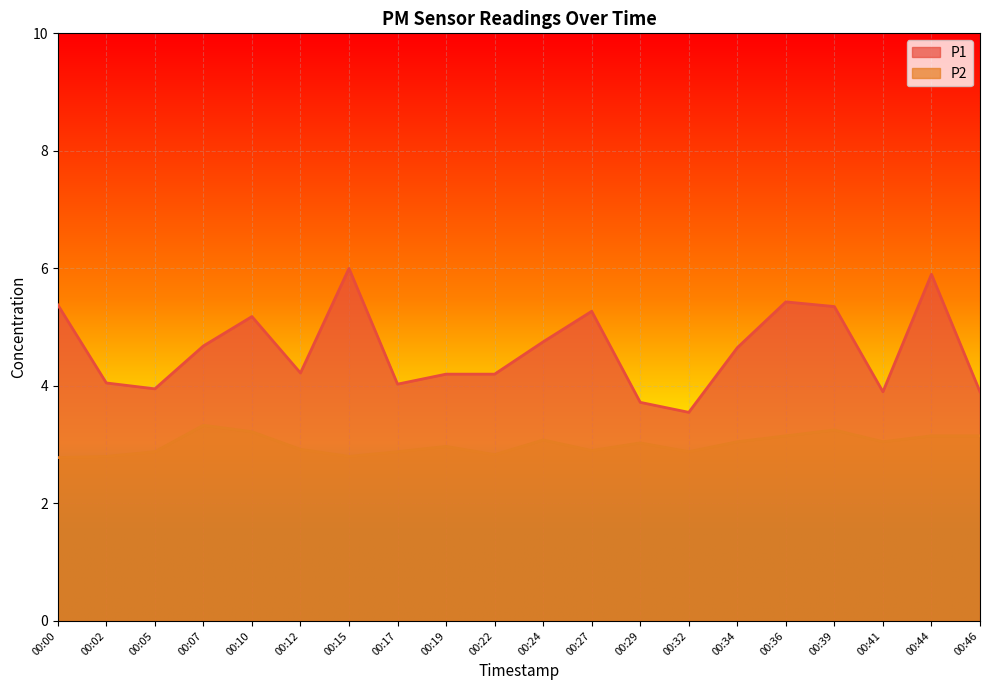

Count the number of categories in the chart.

20